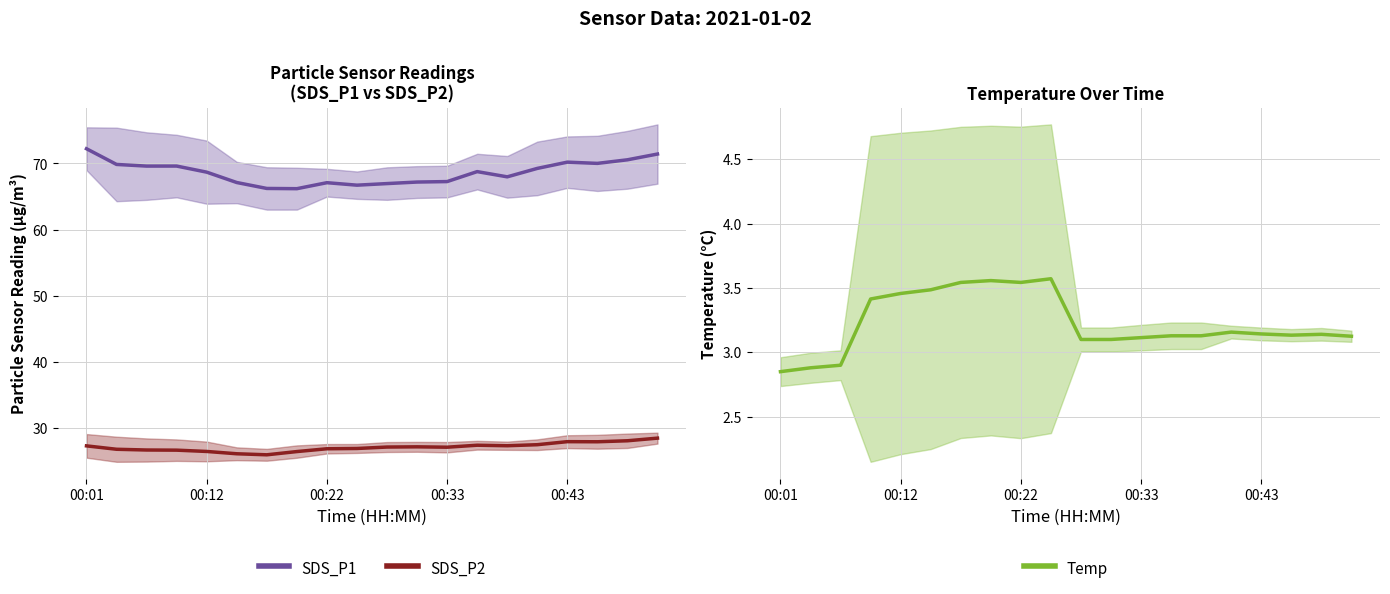

The value of SDS_P2 at 00:43 is 11.4. True or false?

False